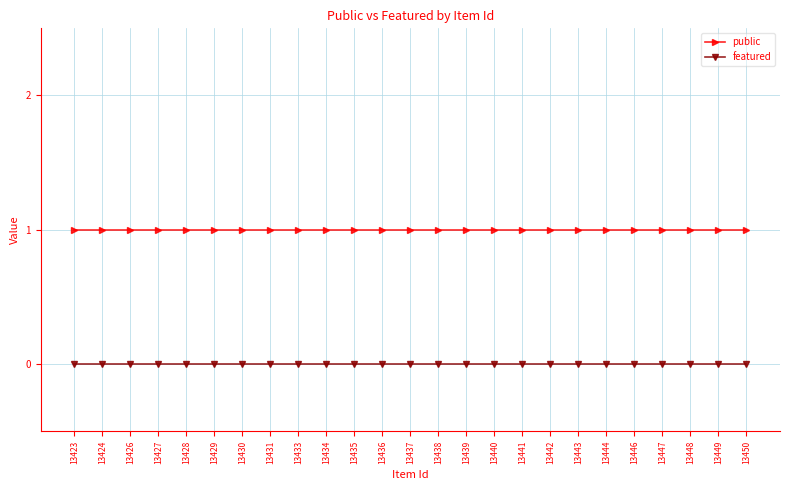

Which series has the largest total across all categories?

public